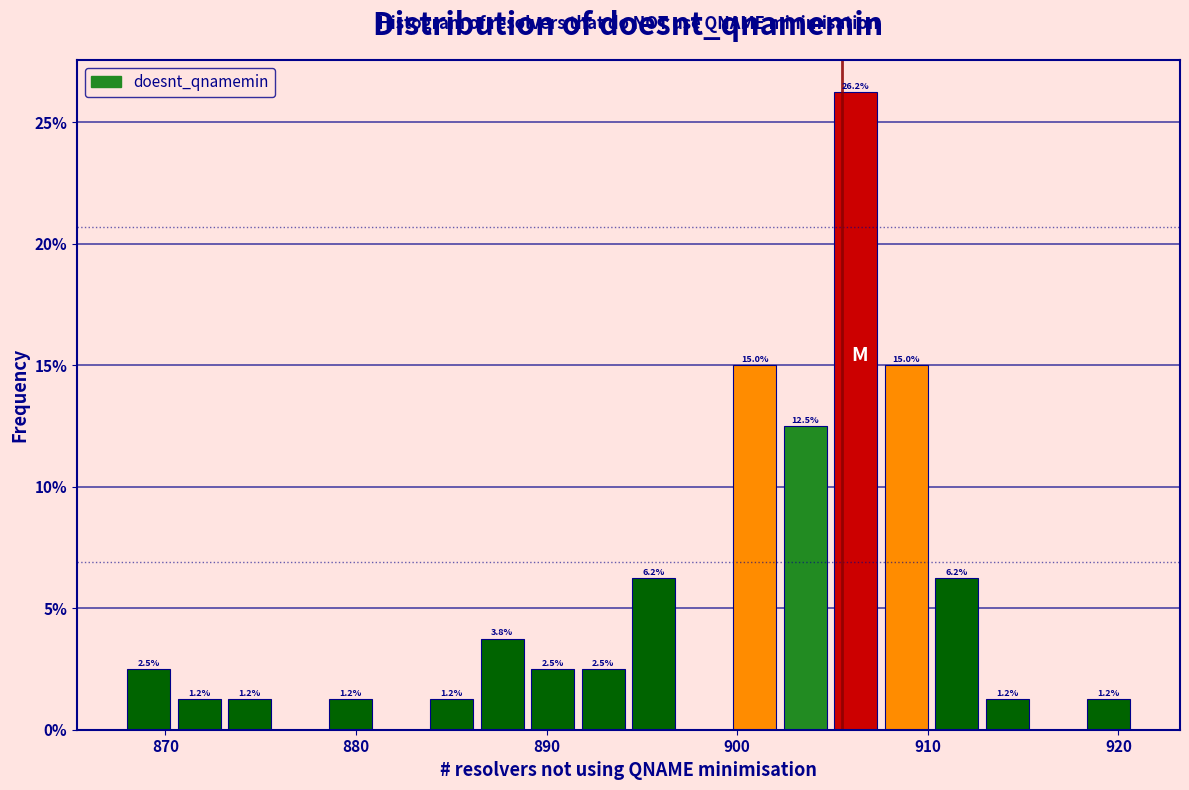

Read against the x-axis, roughly where is the centre of the tallest bar?

906